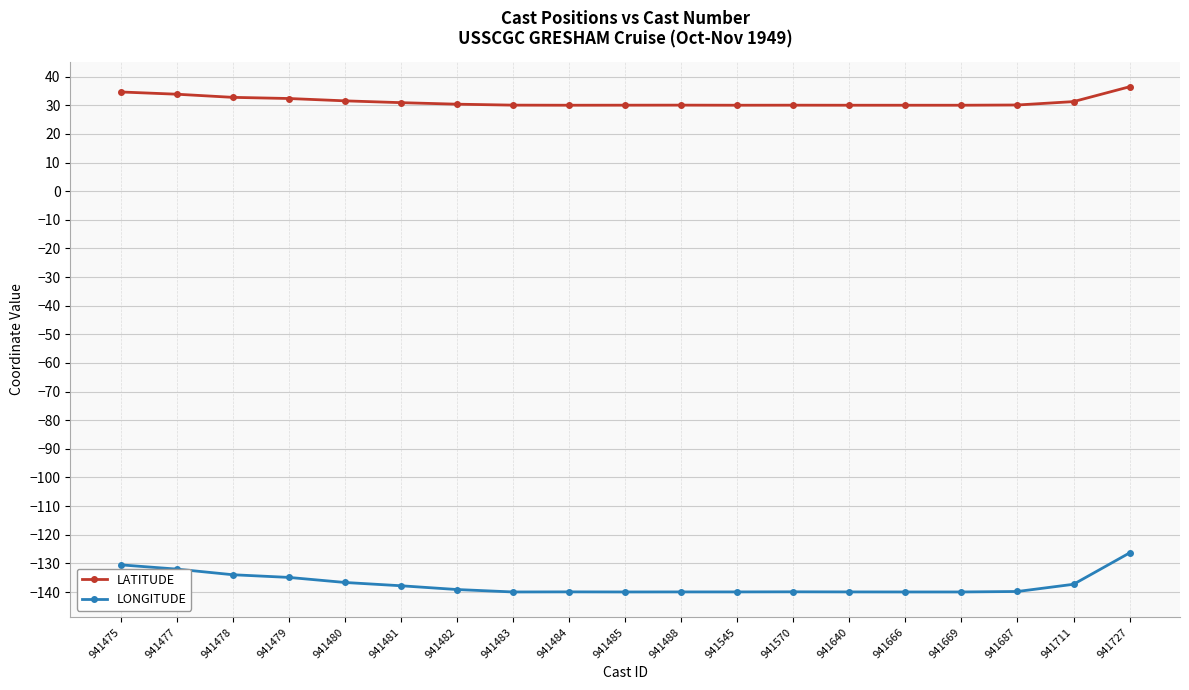

What is the sum of the LATITUDE values at 941480 and 941484?

61.5